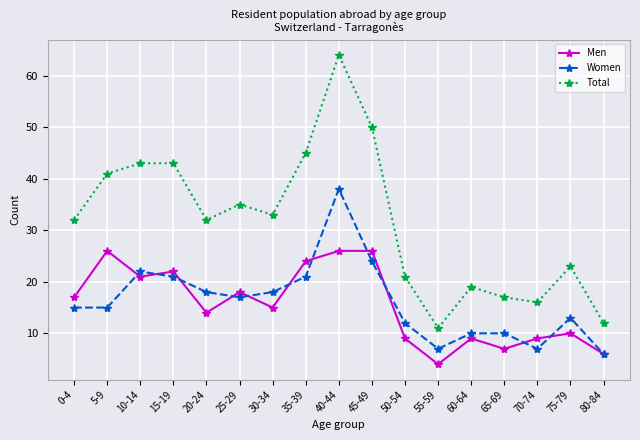

Is it true that Men equals 4 at 80-84?

False